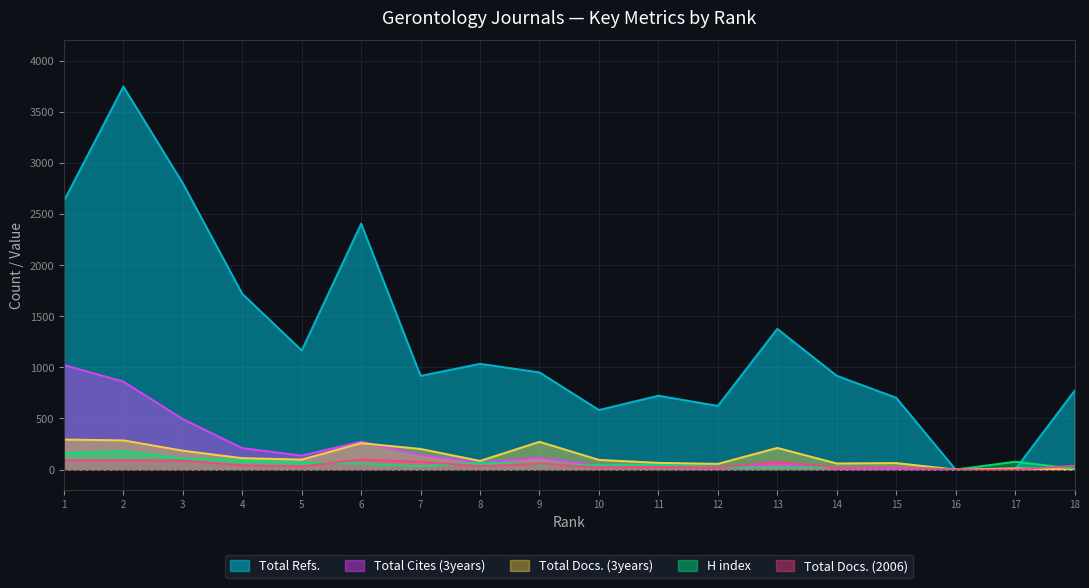

What are all the series names shown in the legend?

Total Refs., Total Cites (3years), Total Docs. (3years), H index, Total Docs. (2006)